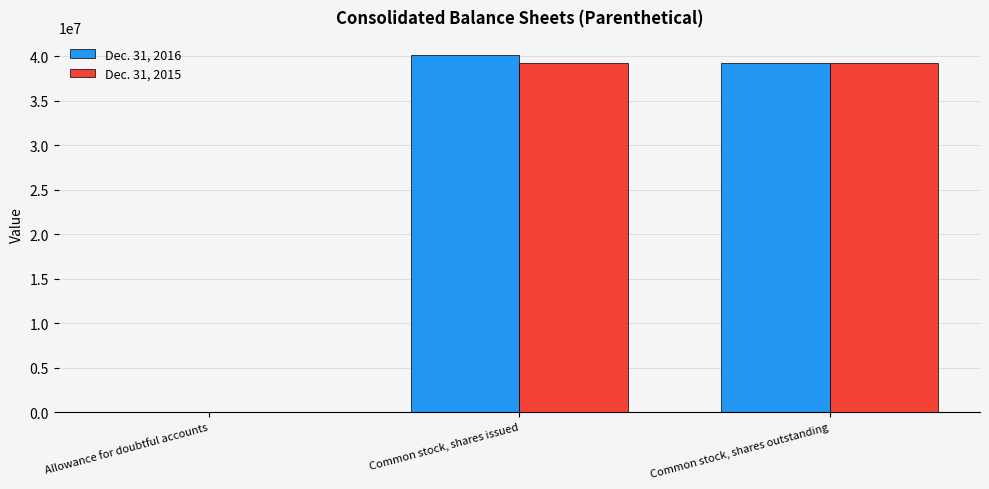

Reading left to right, list all the values displayed in this chart.

Dec. 31, 2016: Allowance for doubtful accounts=1109	Common stock, shares issued=40165000	Common stock, shares outstanding=39218000
Dec. 31, 2015: Allowance for doubtful accounts=1183	Common stock, shares issued=39218000	Common stock, shares outstanding=39218000